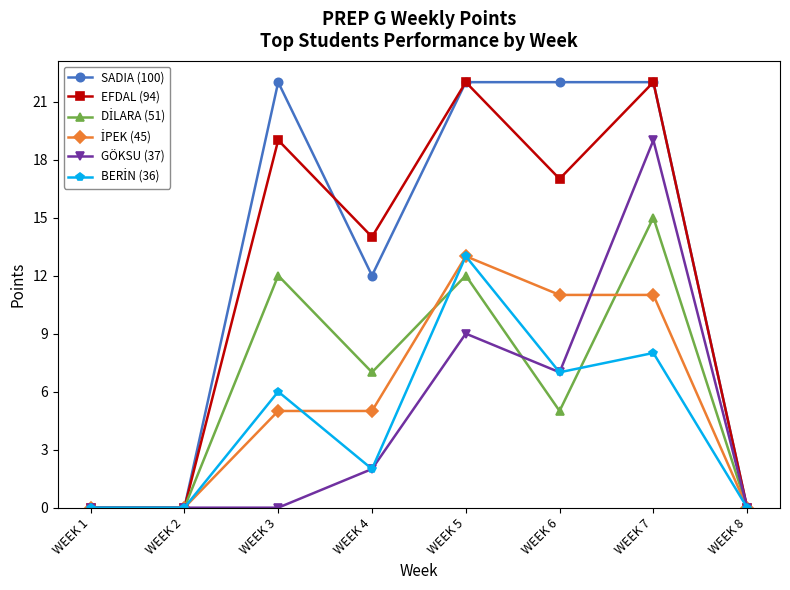

How many lines are shown in the chart?

6